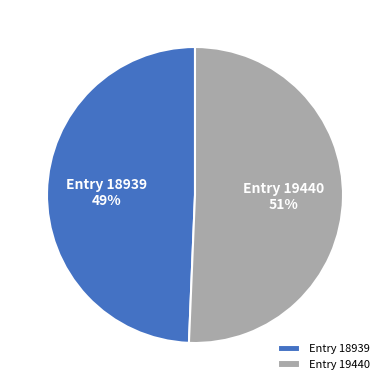

Combined, do Entry 18939 and Entry 19440 account for over 50%?

Yes